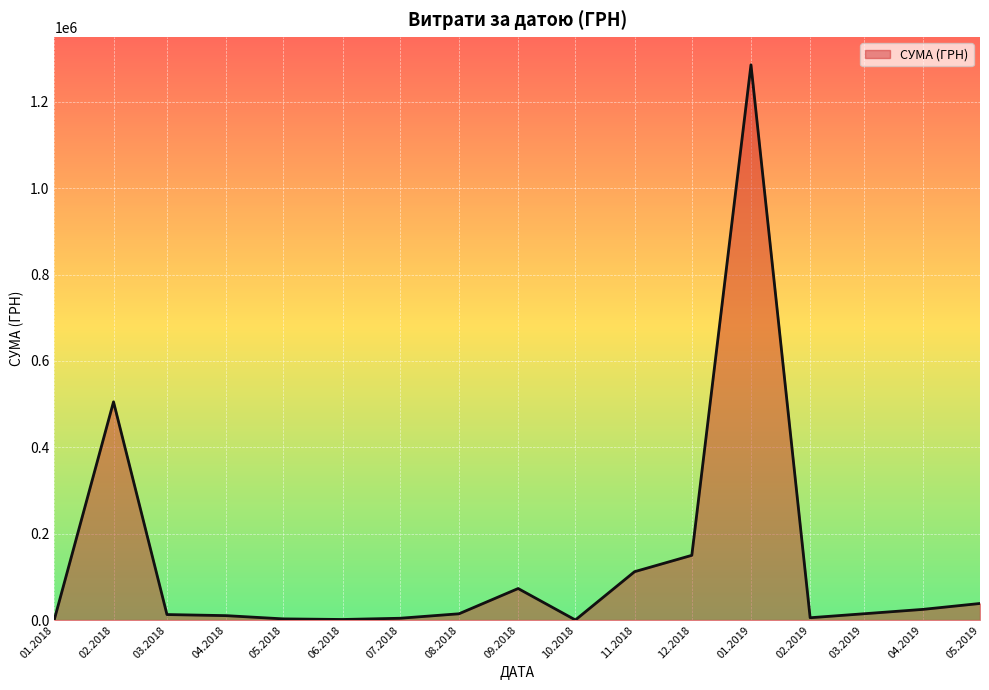

The value at 01.2019 is 1740455.4. True or false?

False